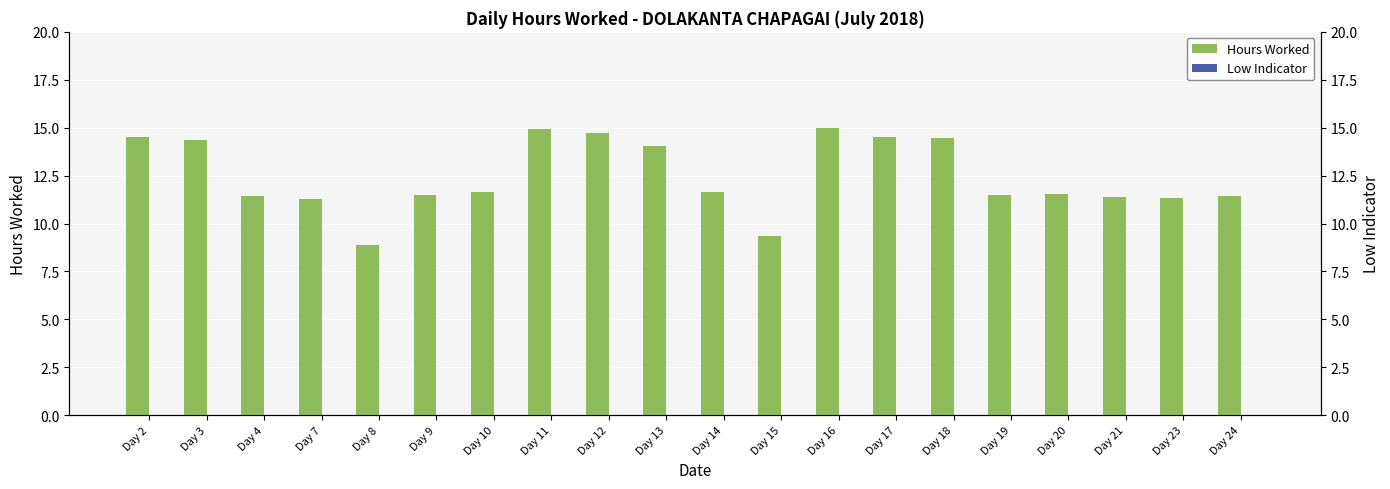

Which label corresponds to the smallest value in the chart?

Day 2